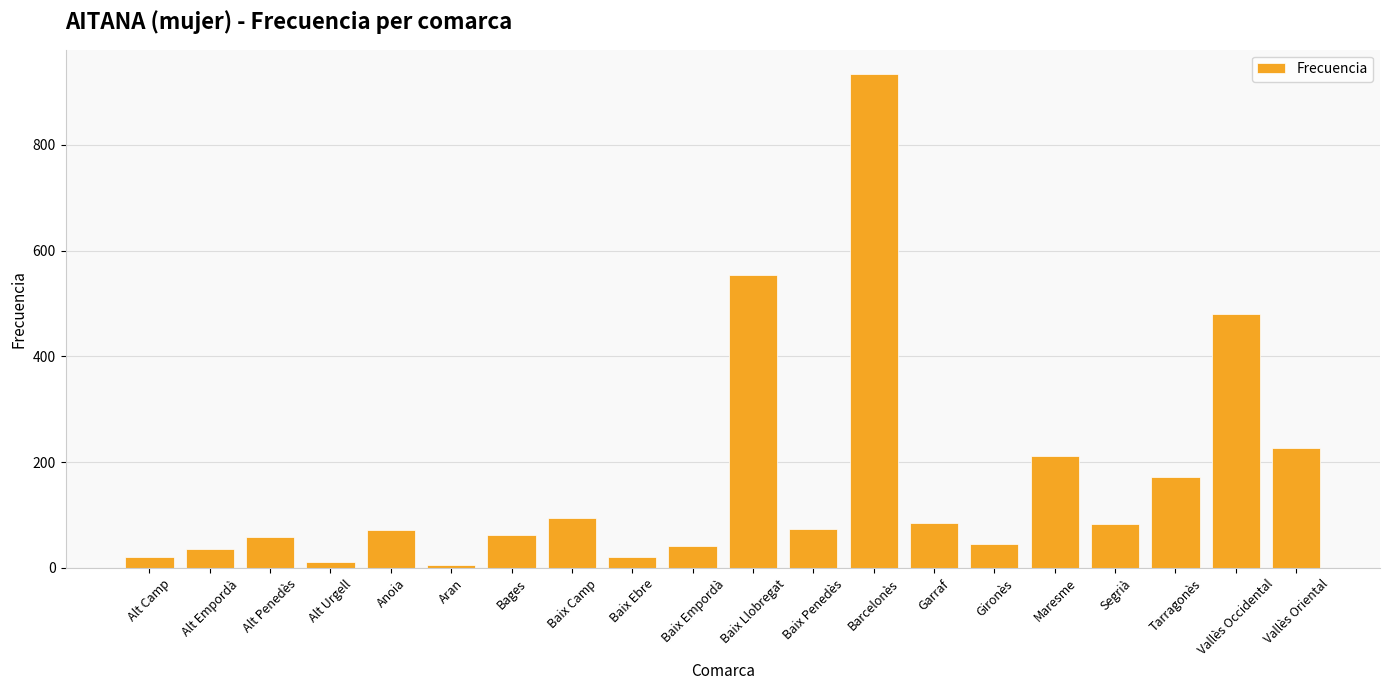

Which has a higher value, Alt Penedès or Alt Camp?

Alt Penedès